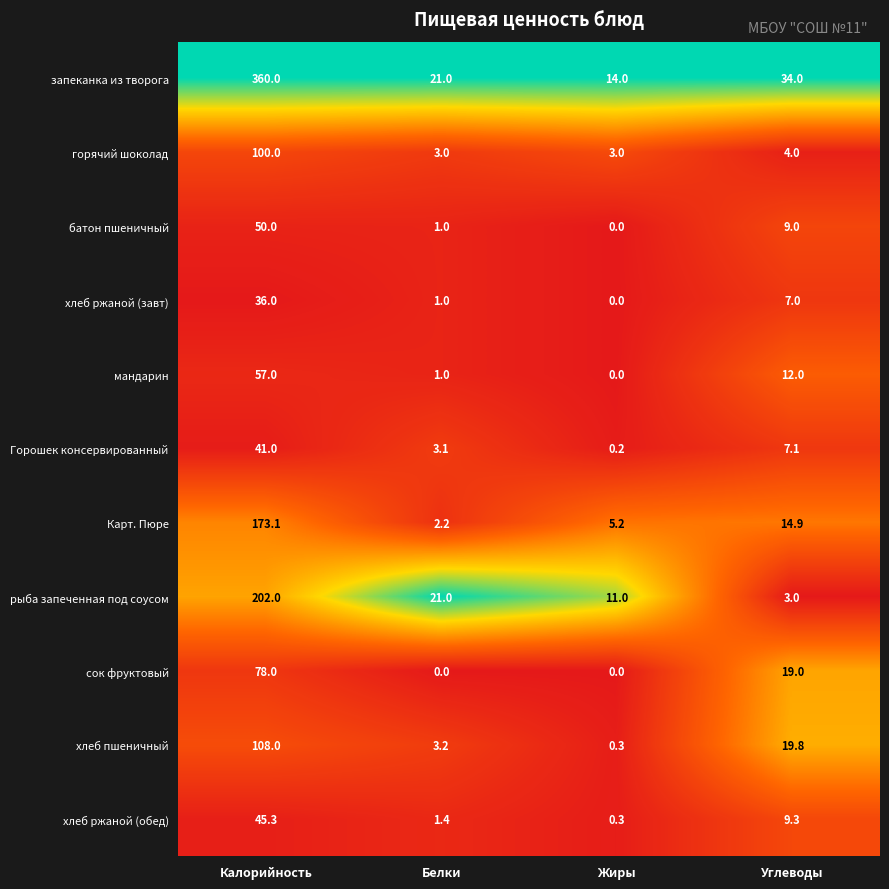

What is the sum of all запеканка из творога values?

429.0